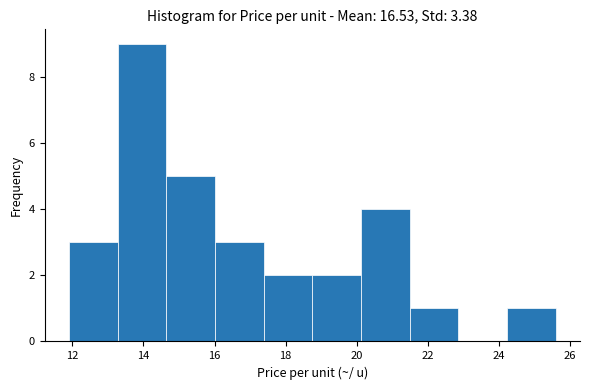

Reading left to right, list every bar in this chart as the range it spans on the x-axis followed by its height. Neither the bar edges nor the heights are printed on the chart, so give them approximately, as read against the axes.

12.0 to 13.2: 3
13.2 to 14.6: 9
14.6 to 16.0: 5
16.0 to 17.4: 3
17.4 to 18.8: 2
18.8 to 20.2: 2
20.2 to 21.4: 4
21.4 to 22.8: 1
22.8 to 24.2: 0
24.2 to 25.6: 1